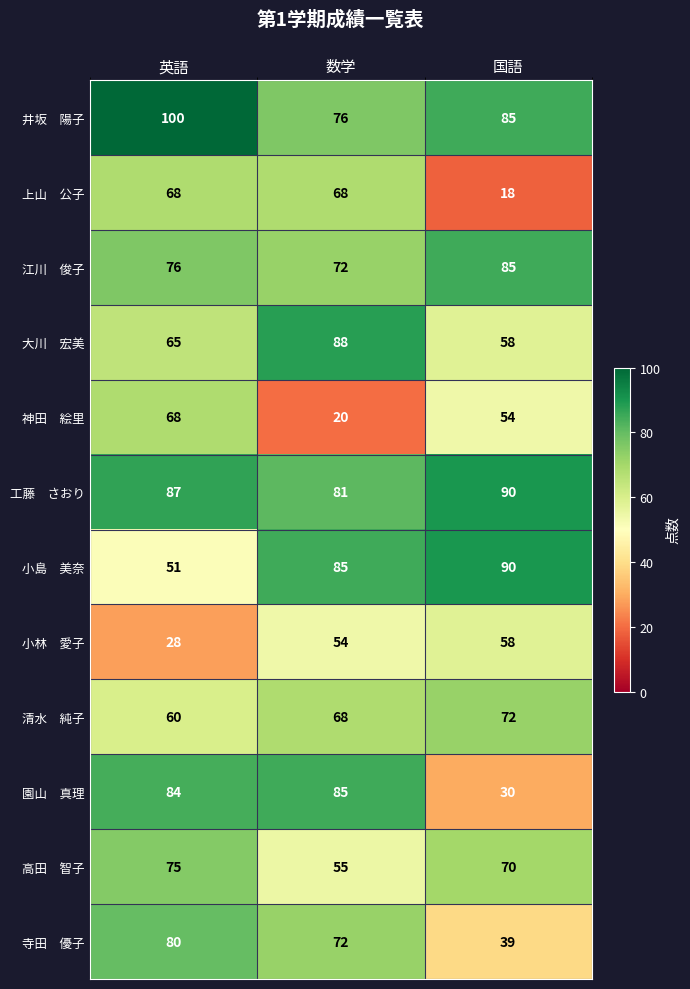

What is the difference between the highest and lowest values at 国語?

72